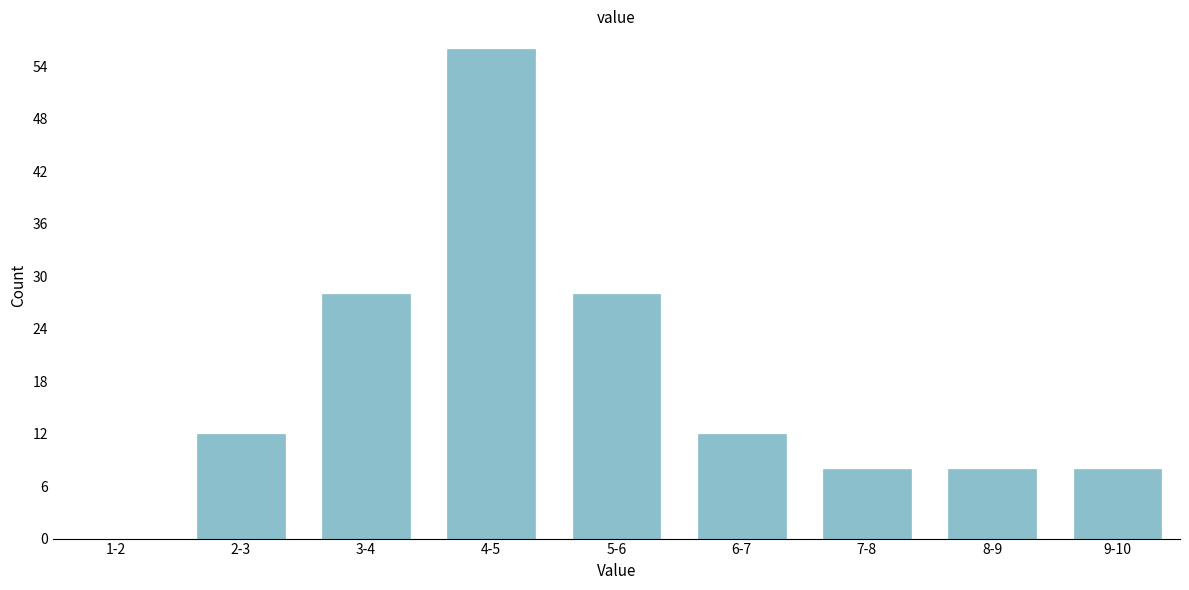

Reading right to left, extract all data points from this chart.

9-10=8	8-9=8	7-8=8	6-7=12	5-6=28	4-5=56	3-4=28	2-3=12	1-2=0